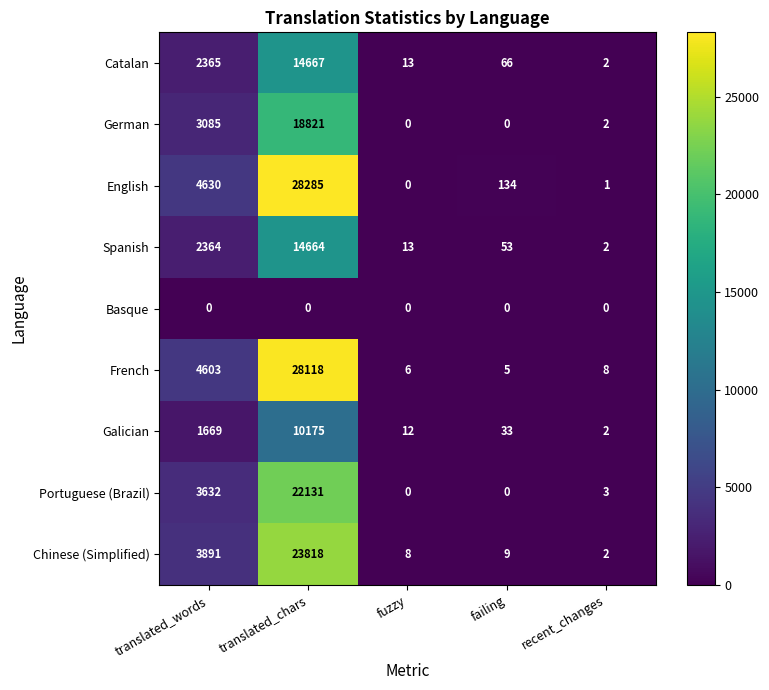

Rank the series at translated_chars from highest to lowest value.

English, French, Chinese (Simplified), Portuguese (Brazil), German, Catalan, Spanish, Galician, Basque